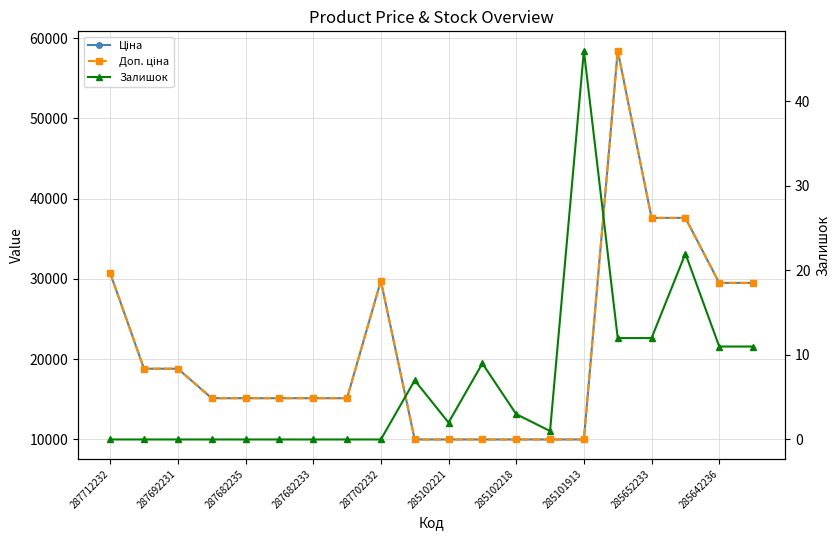

True or false: Ціна has a value of 38689.8 at 285642236.

False